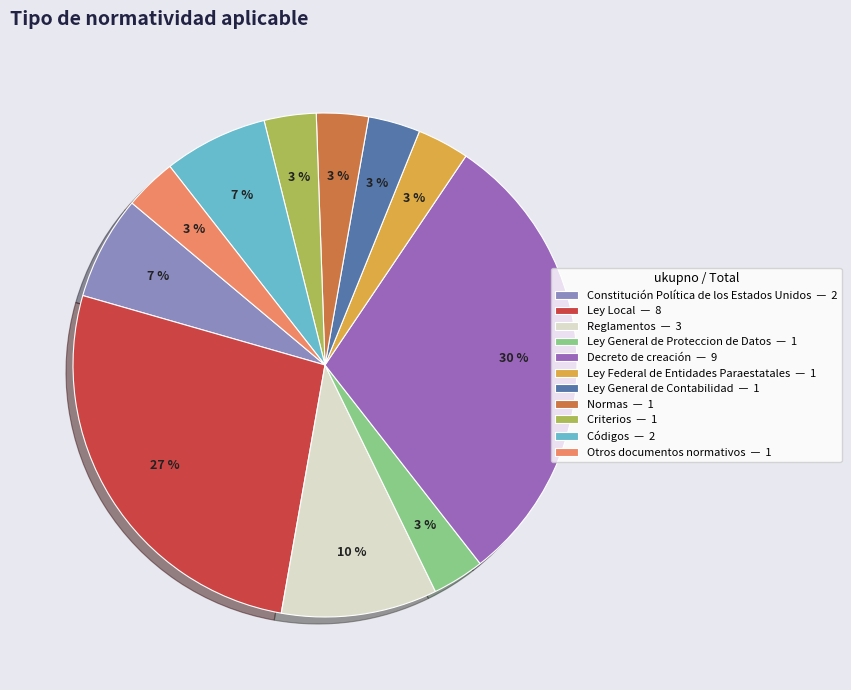

Do Normas and Criterios together represent more than half of the pie?

No